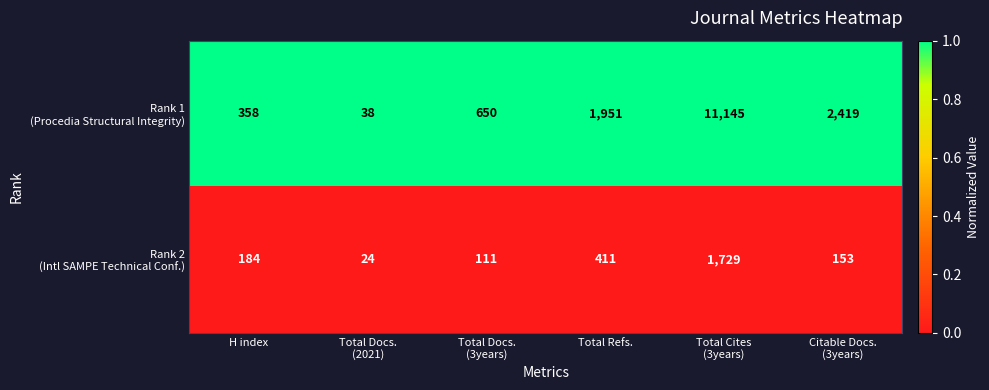

At which category is the sum across all series the highest?

Total Cites
(3years)